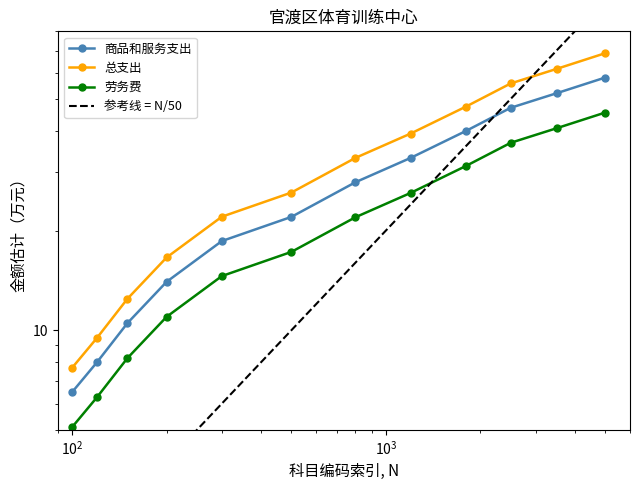

List the series in order of their peak value, highest first.

参考线 = N/50, 总支出, 商品和服务支出, 劳务费